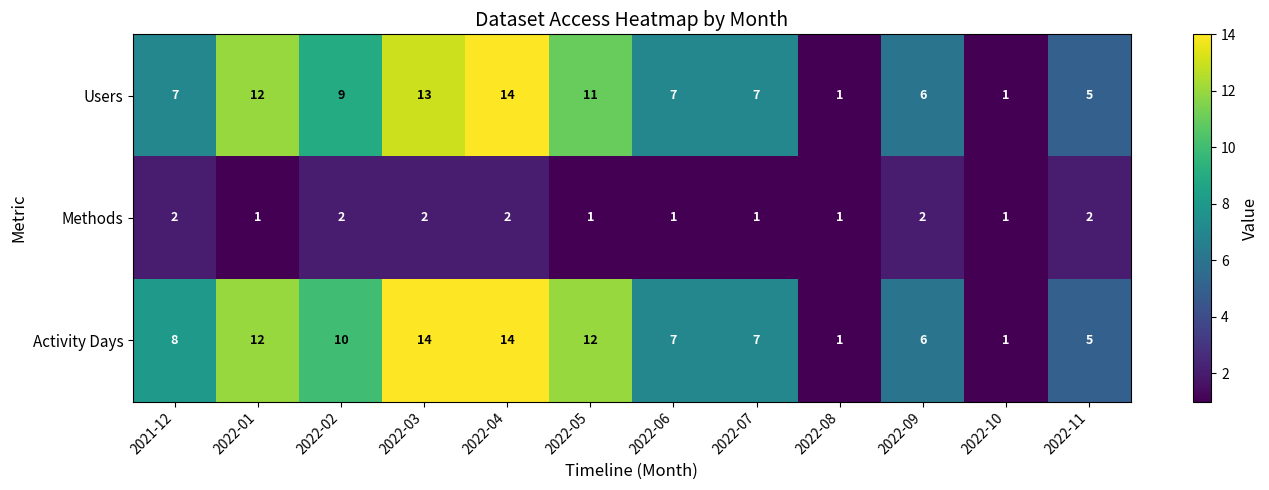

What is the highest value of the Activity Days series?

14